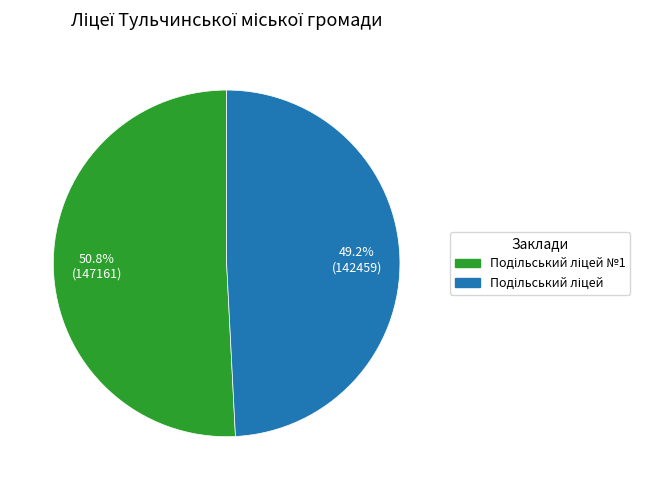

To the nearest percent, what is the average slice percentage?

50%